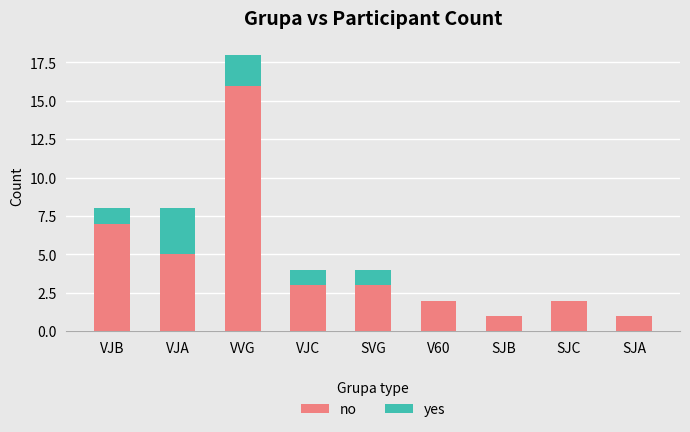

The no series shows 5 at VJA. True or false?

True